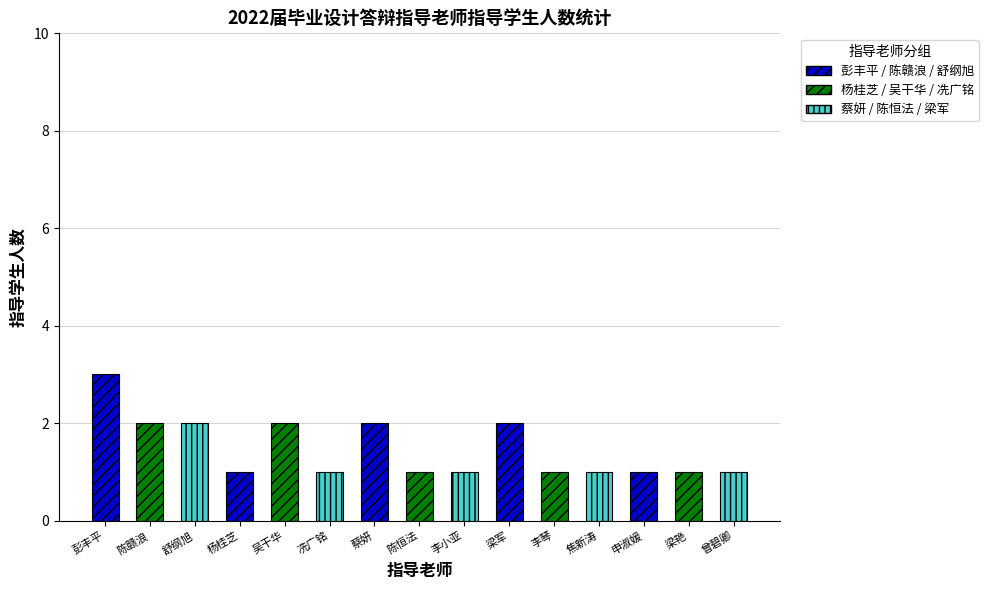

Reading left to right, list all the values displayed in this chart.

3	2	2	1	2	1	2	1	1	2	1	1	1	1	1